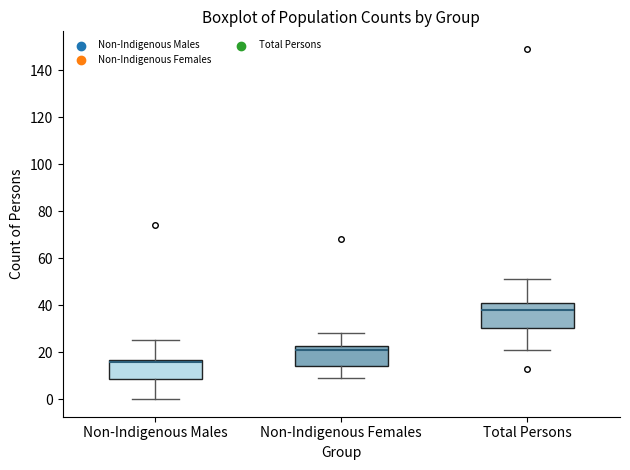

Reading left to right, read every box against the y-axis: the position of its median line, the range the box covers, and the ends of its whiskers. The values are not printed on the chart, so give them approximately, as read against the axis.

Non-Indigenous Males: median 16 (just below the box's upper edge), box 8 to 16, whiskers 0 to 26
Non-Indigenous Females: median 22 (just below the box's upper edge), box 14 to 22, whiskers 10 to 28
Total Persons: median 38, box 30 to 40, whiskers 22 to 52